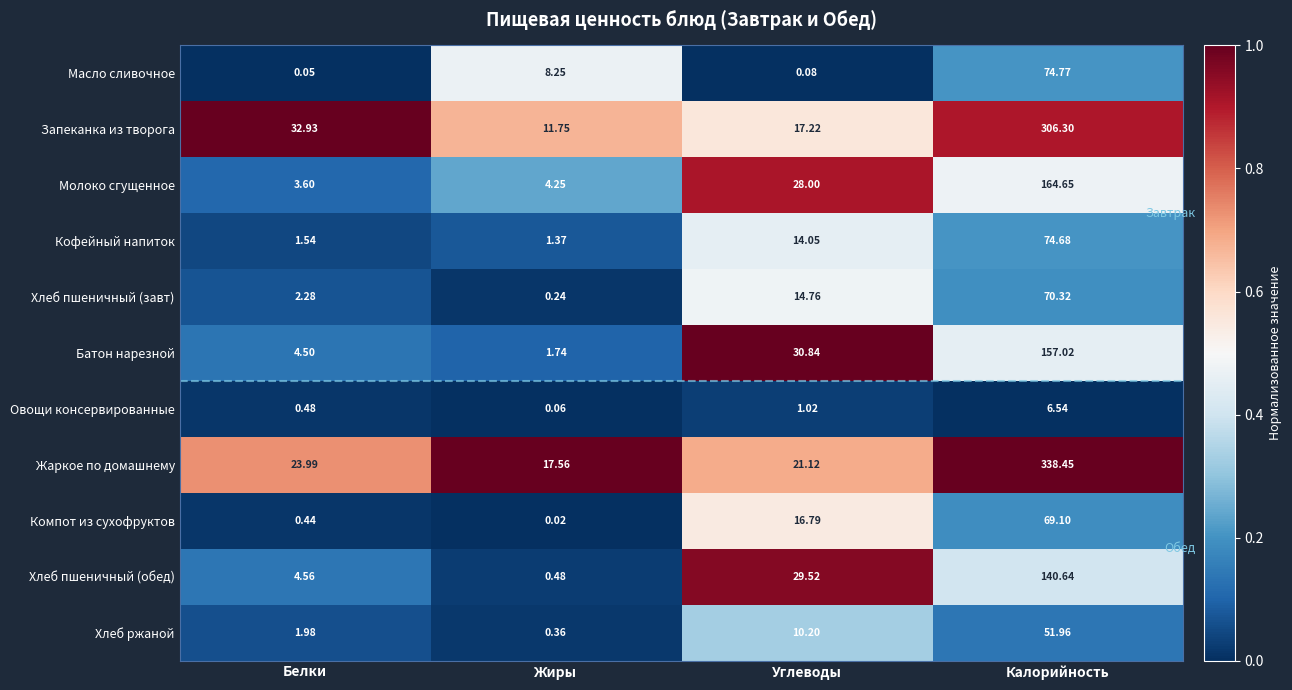

At which category is the sum across all series the highest?

Калорийность